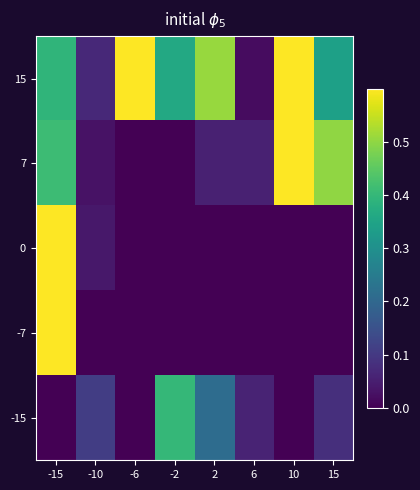

Reading left to right, what are all the values shown in this chart?

15: -15=0.4	-10=0.1	-6=0.8	-2=0.4	2=0.5	6=0.0	10=0.9	15=0.3
7: -15=0.4	-10=0.0	-6=0.0	-2=0.0	2=0.1	6=0.1	10=0.9	15=0.5
0: -15=0.7	-10=0.0	-6=0.0	-2=0.0	2=0.0	6=0.0	10=0.0	15=0.0
-7: -15=0.7	-10=0.0	-6=0.0	-2=0.0	2=0.0	6=0.0	10=0.0	15=0.0
-15: -15=0.0	-10=0.1	-6=0.0	-2=0.4	2=0.2	6=0.1	10=0.0	15=0.1